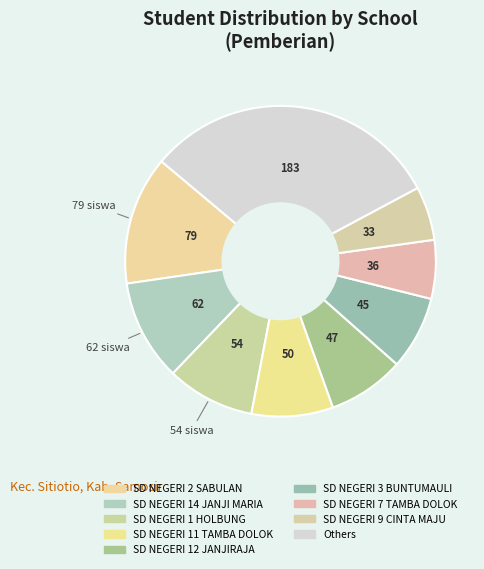

Count the number of slices in the pie.

9